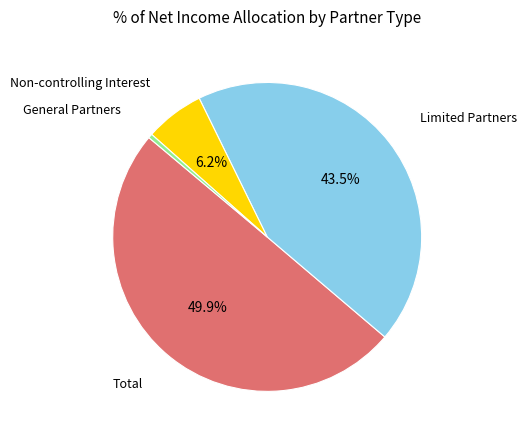

What percentage is NOT represented by Limited Partners?

56.5%